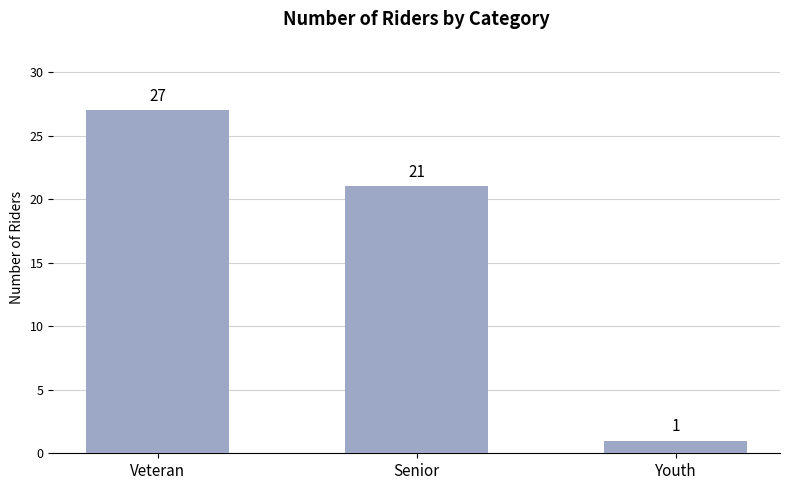

What is the average value?

16